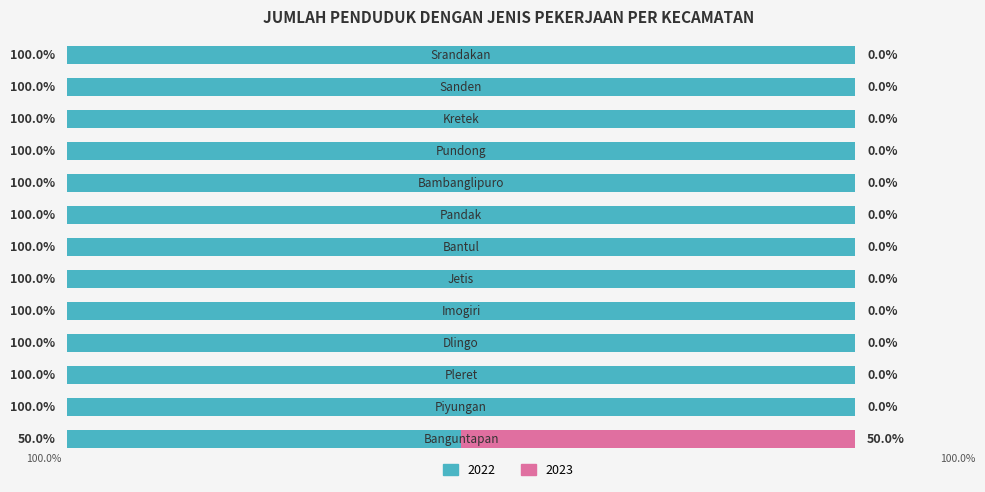

What position from the right is Bantul?

7